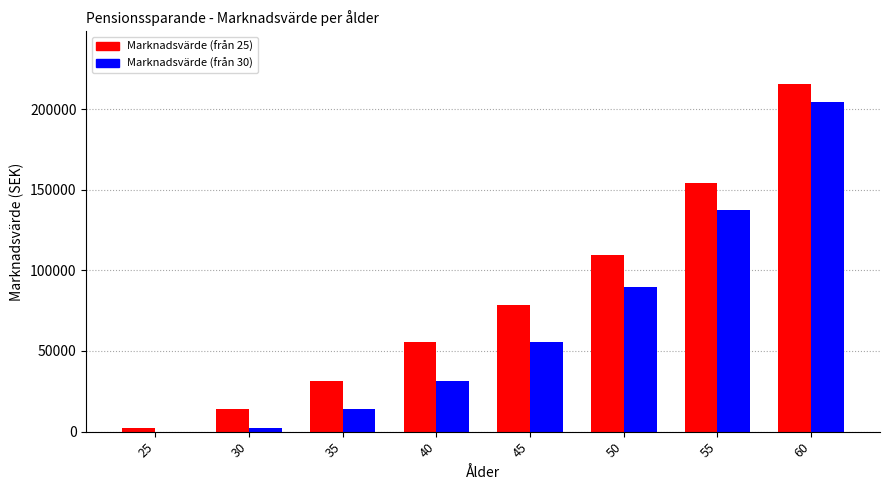

The value of Marknadsvärde (från 25) at 35 is 31567.2. True or false?

True